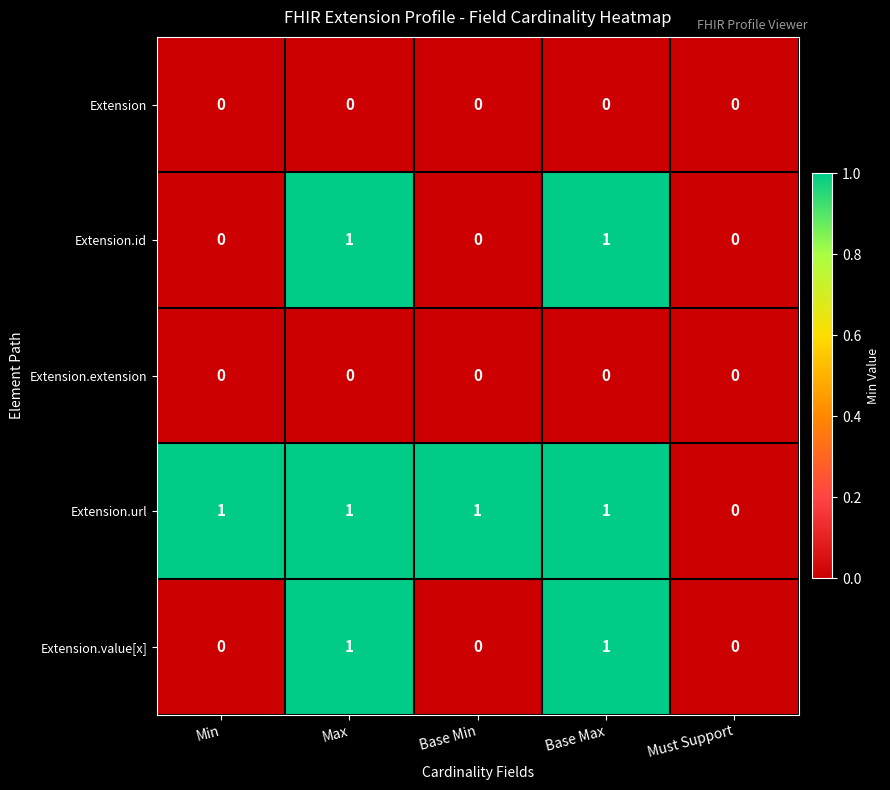

Reading left to right, extract all data points from this chart.

Extension: Min=0	Max=0	Base Min=0	Base Max=0	Must Support=0
Extension.id: Min=0	Max=1	Base Min=0	Base Max=1	Must Support=0
Extension.extension: Min=0	Max=0	Base Min=0	Base Max=0	Must Support=0
Extension.url: Min=1	Max=1	Base Min=1	Base Max=1	Must Support=0
Extension.value[x]: Min=0	Max=1	Base Min=0	Base Max=1	Must Support=0